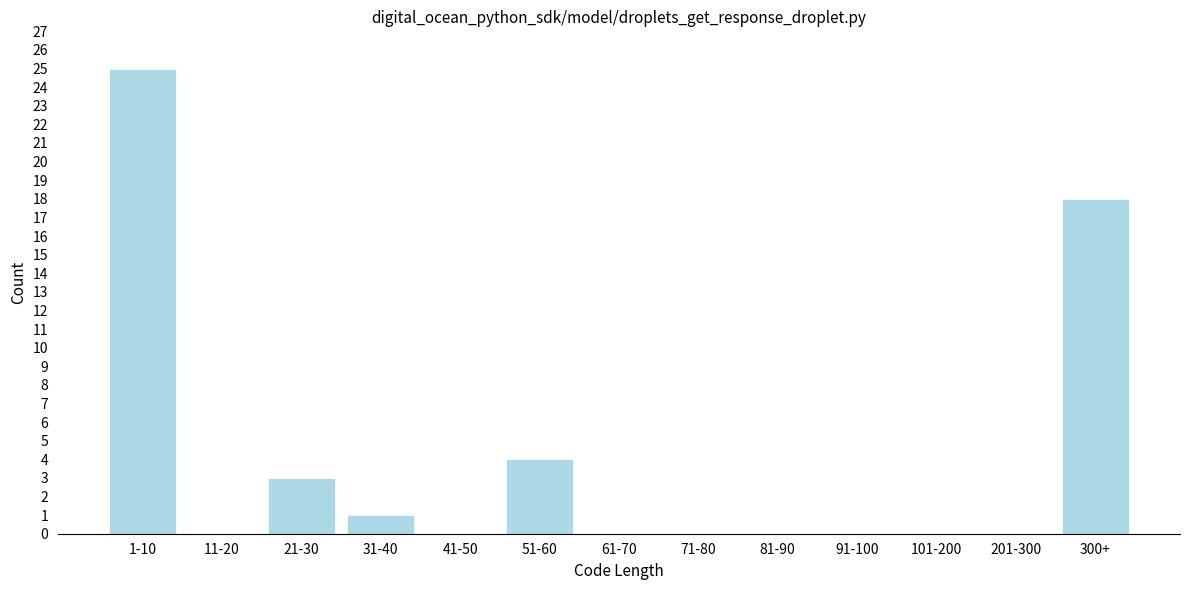

Reading left to right, extract all data points from this chart.

1-10=25	11-20=0	21-30=3	31-40=1	41-50=0	51-60=4	61-70=0	71-80=0	81-90=0	91-100=0	101-200=0	201-300=0	300+=18